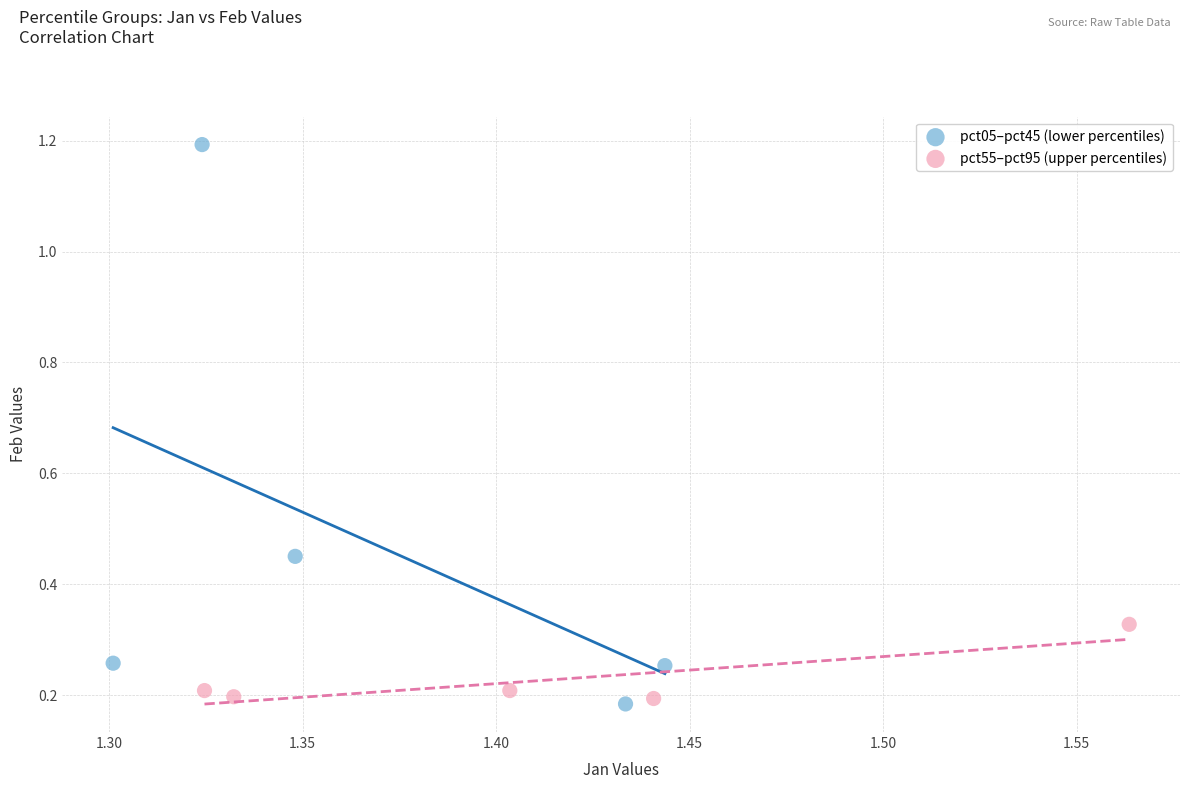

What are all the series names shown in the legend?

pct05–pct45 (lower percentiles), pct55–pct95 (upper percentiles)